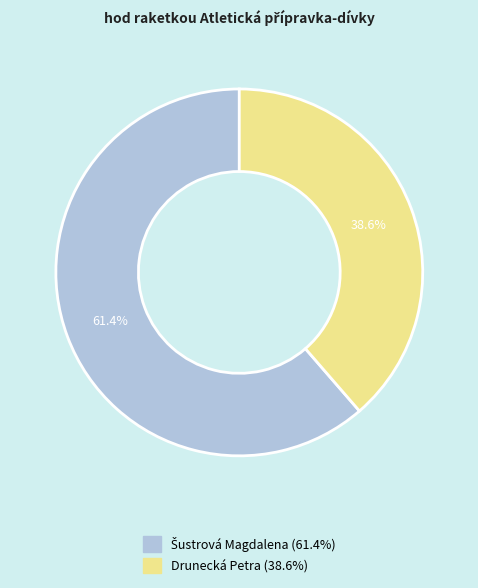

How many slices are in this pie chart?

2